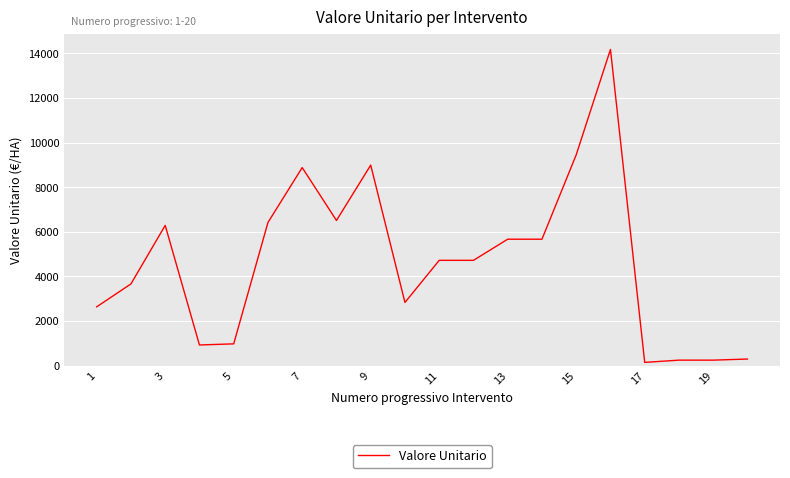

What is the maximum value shown in the chart?

14175.0